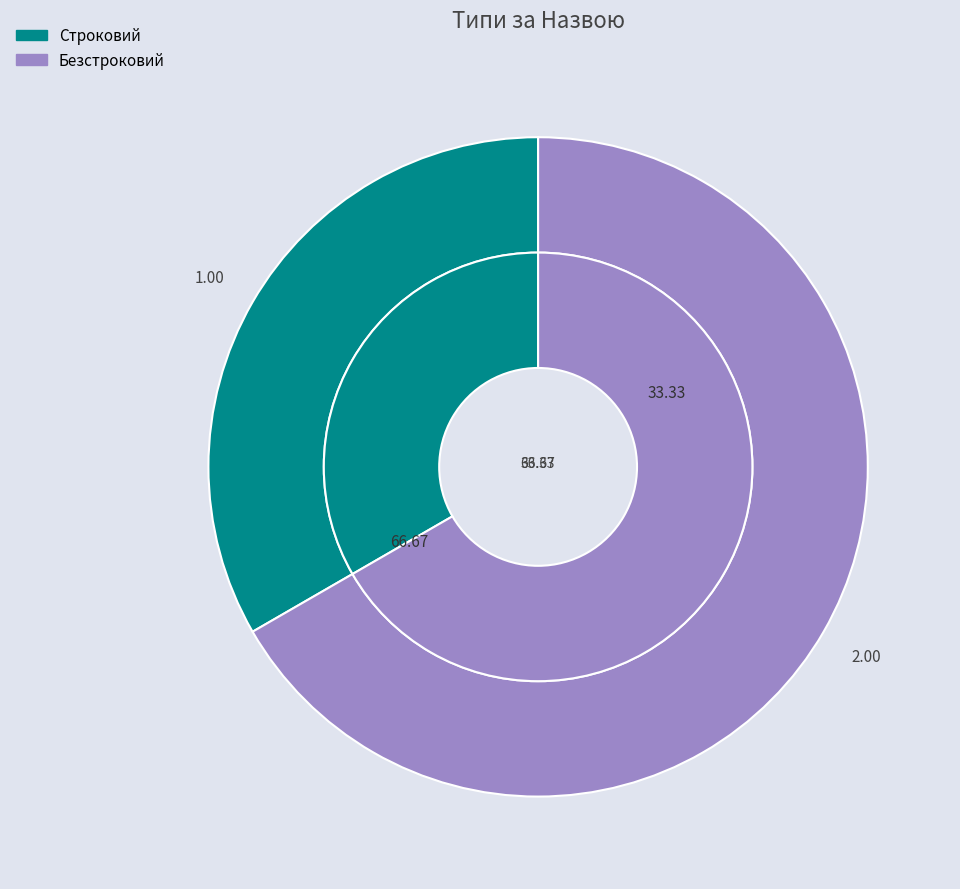

Rank the categories by value from lowest to highest.

Строковий, Безстроковий